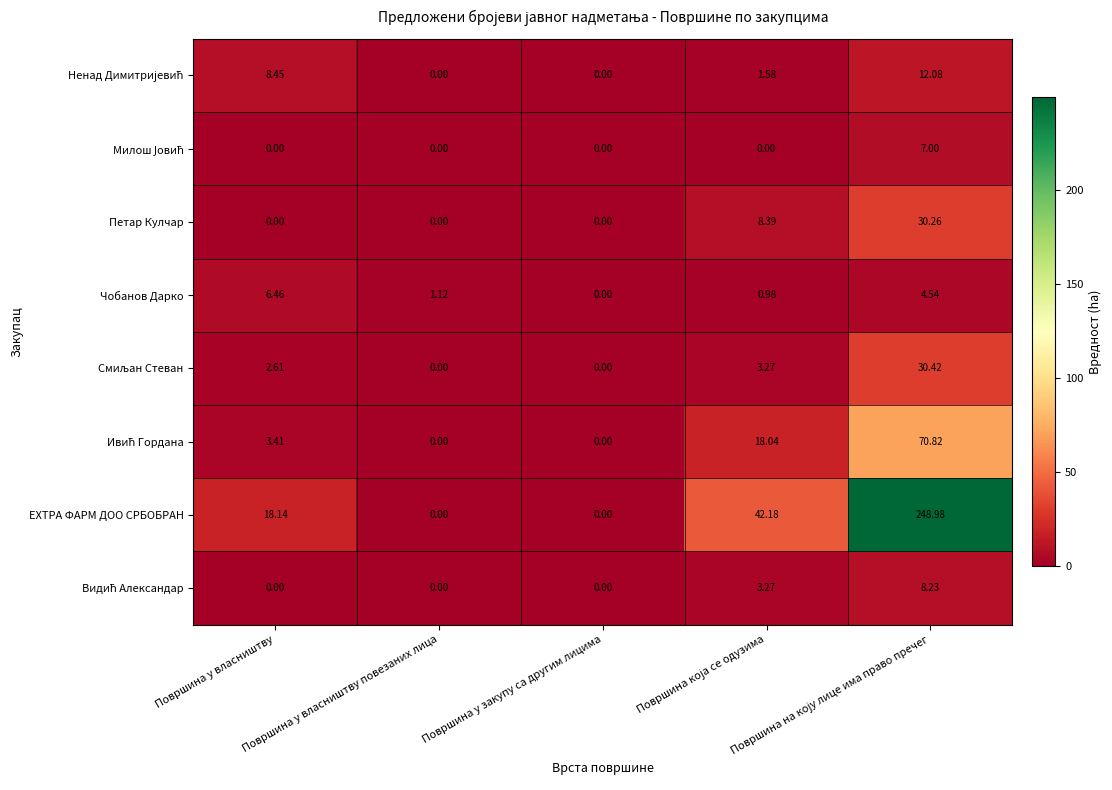

Which series has the largest total across all categories?

ЕXТРА ФАРМ ДОО СРБОБРАН